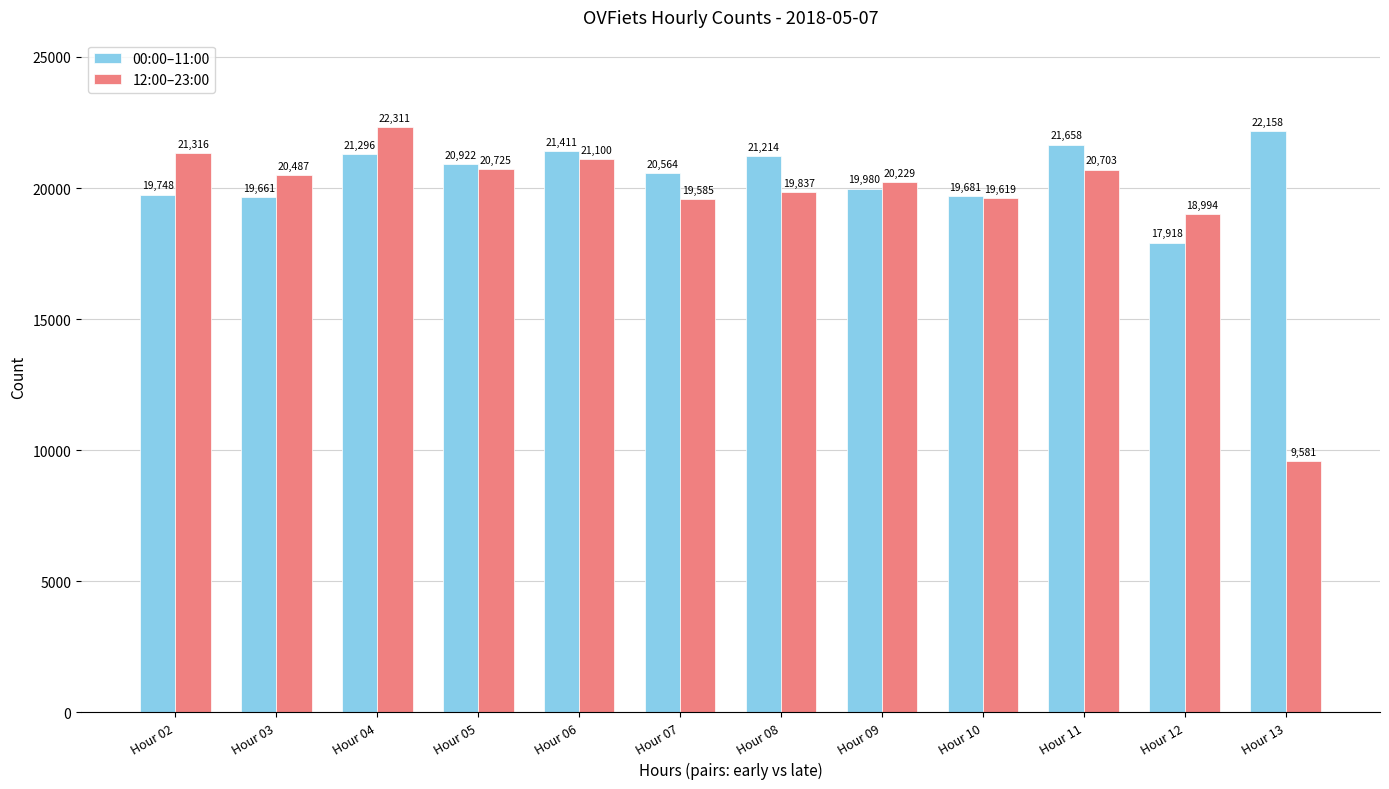

Is it true that 12:00–23:00 equals 32817 at Hour 12?

False